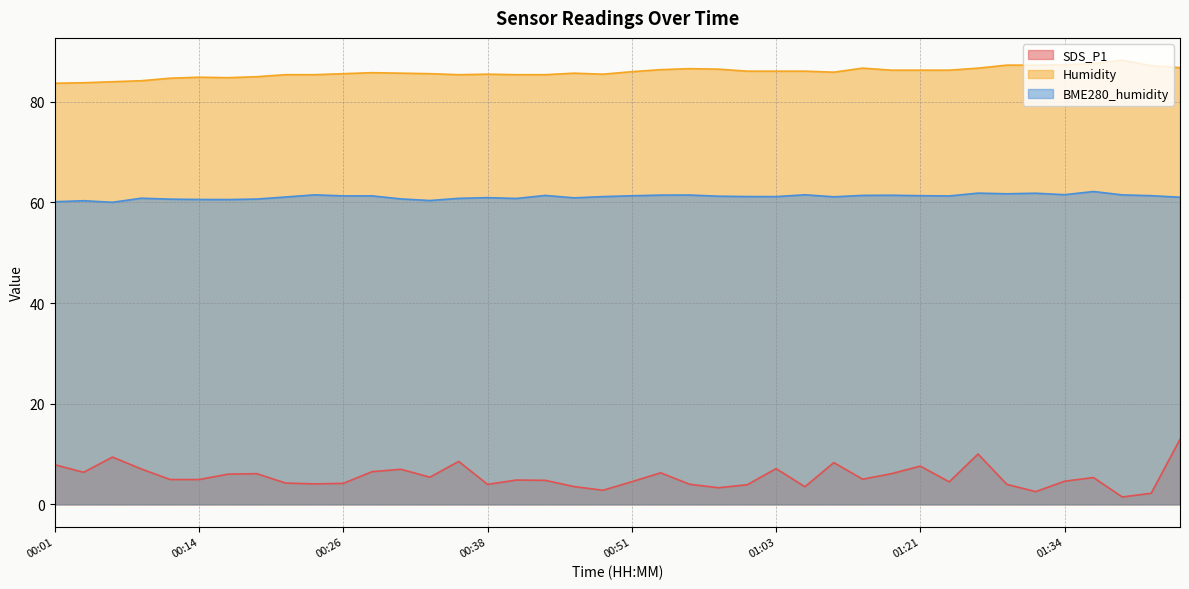

How many data points does each series have?

40